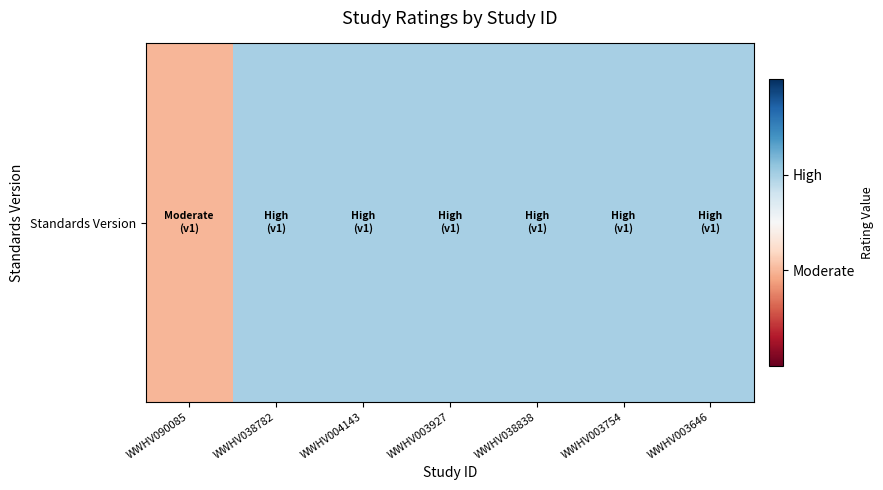

Rank the categories by value from highest to lowest.

WWHV038782, WWHV004143, WWHV003927, WWHV038838, WWHV003754, WWHV003646, WWHV090085